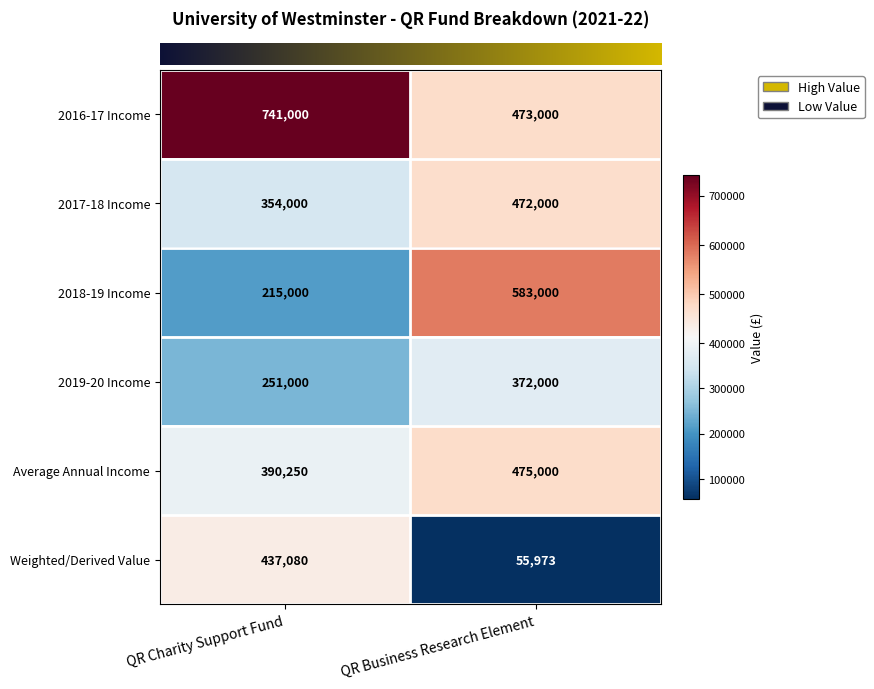

Which label corresponds to the largest value in the chart?

QR Charity Support Fund